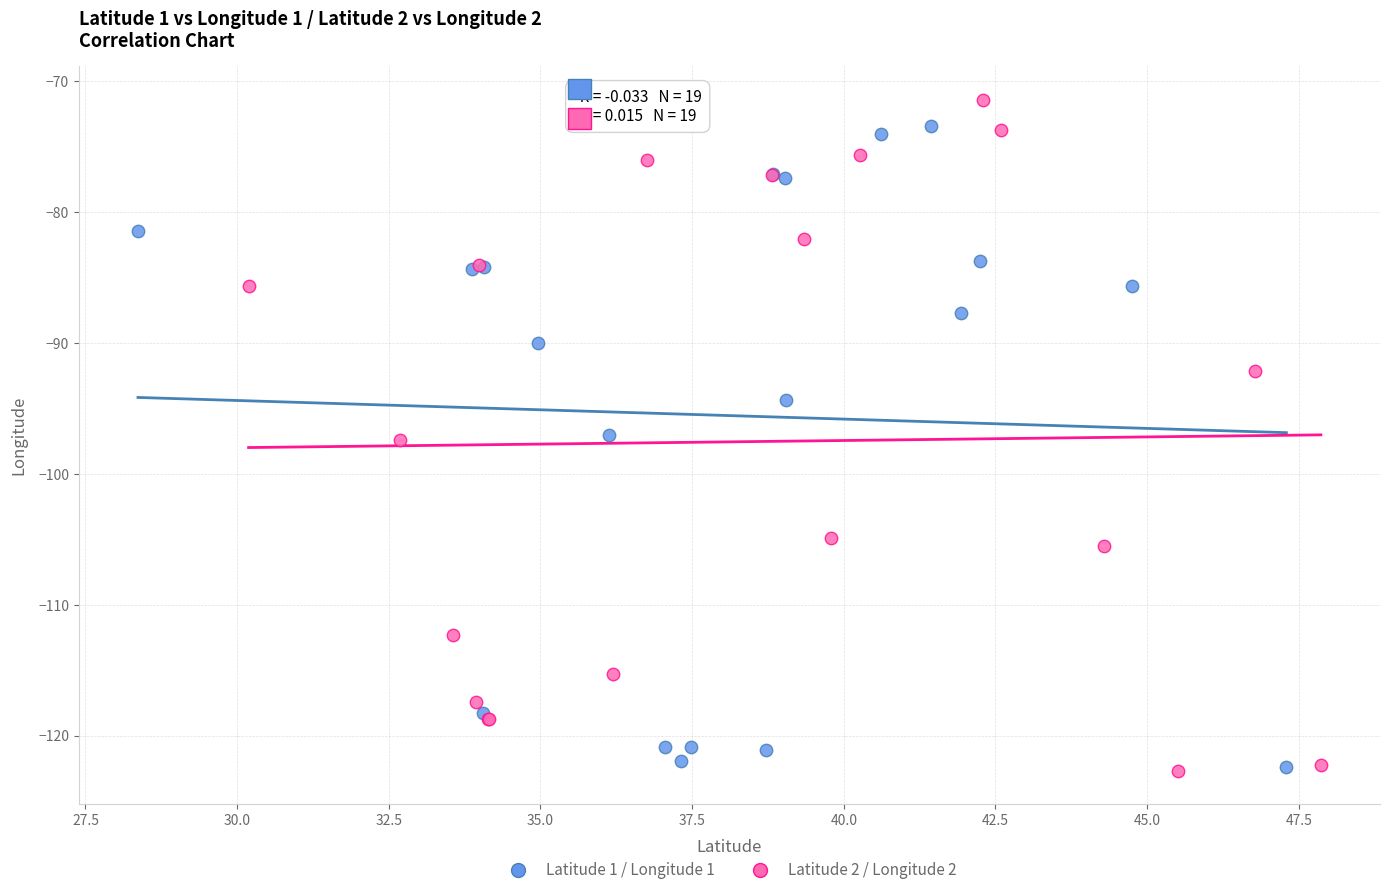

What are all the series names shown in the legend?

Latitude 1 / Longitude 1, Latitude 2 / Longitude 2